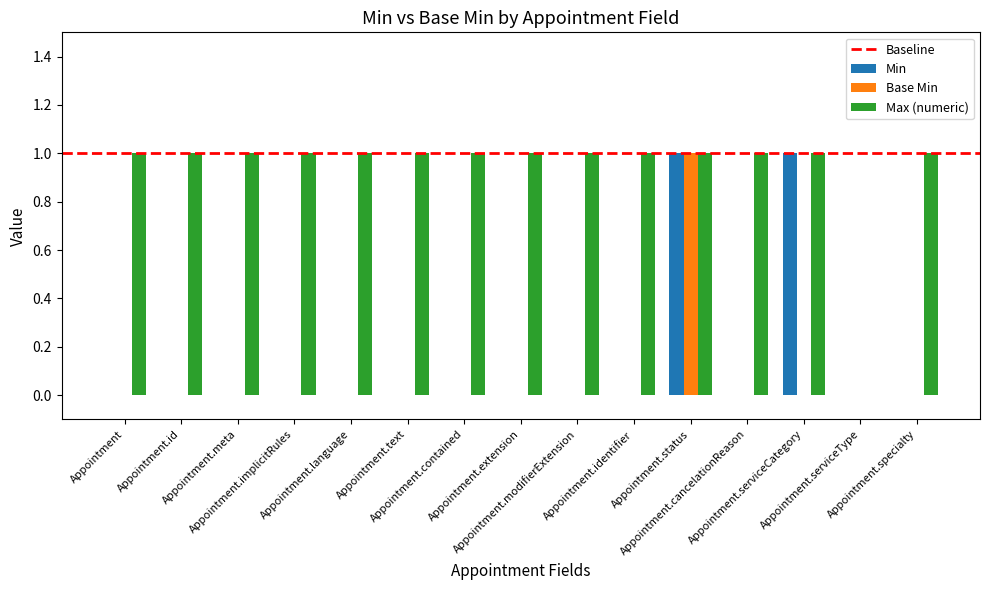

At how many categories does at least one series exceed 0?

14